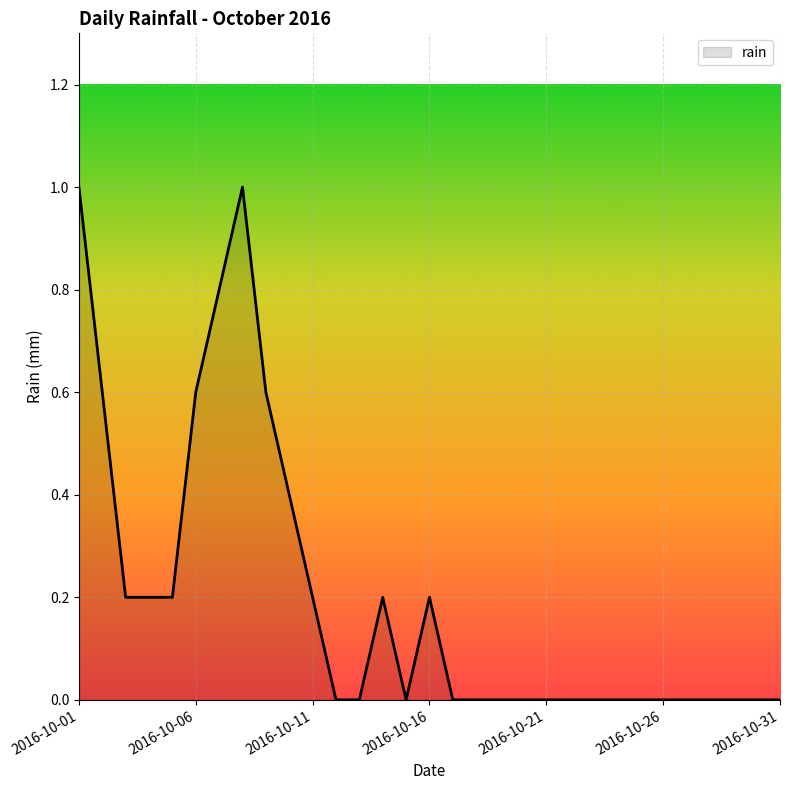

What is the greatest value displayed?

1.0